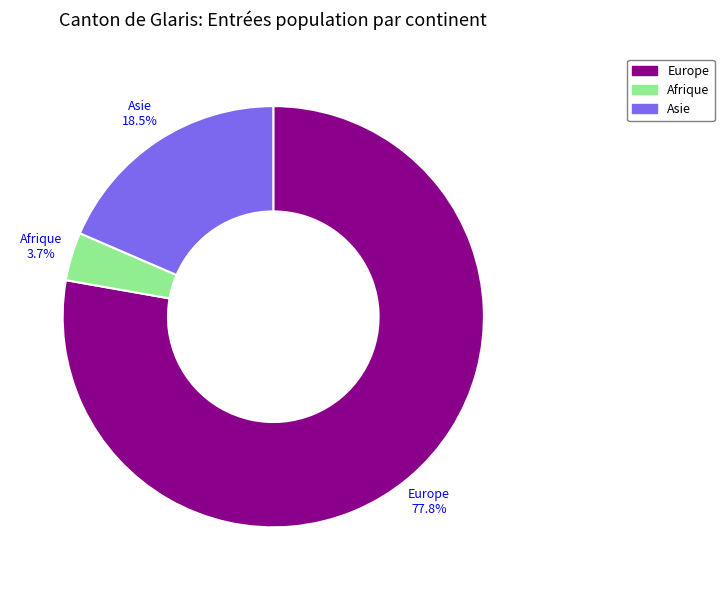

Which slice is the largest?

Europe